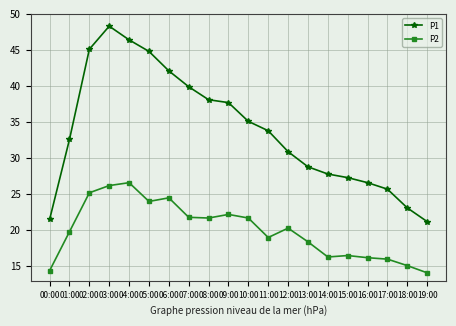

The P2 series shows 11.9 at 04:00. True or false?

False